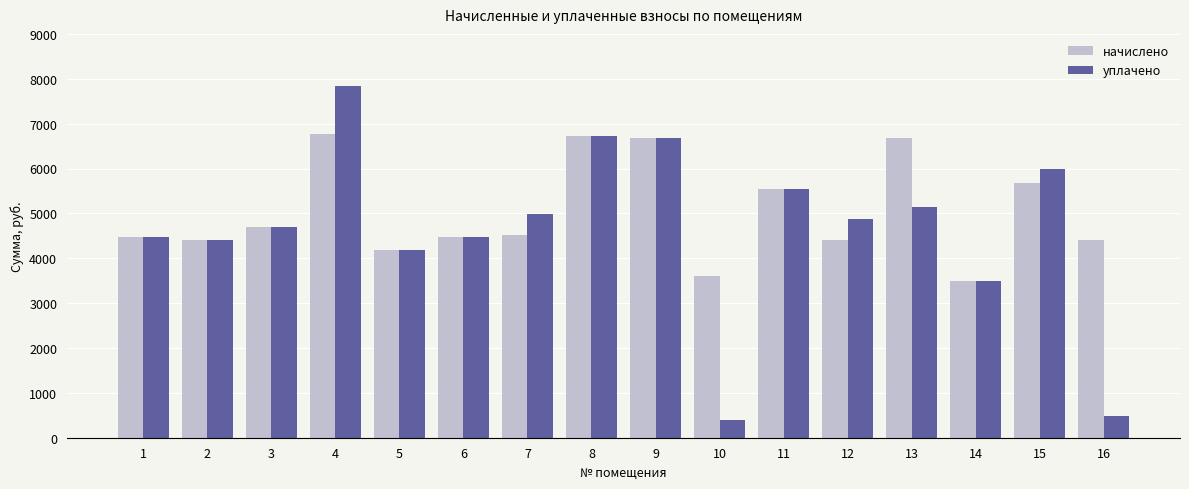

Rank the series by their maximum value, from lowest to highest.

начислено, уплачено